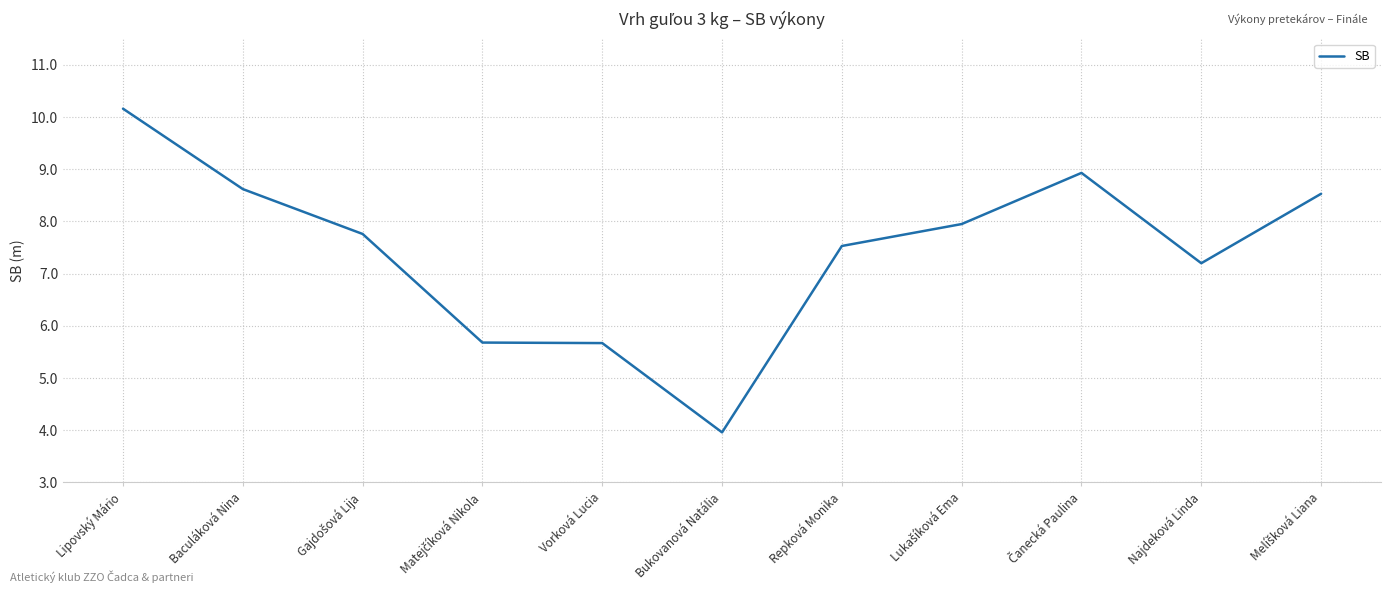

The chart shows a value of 4.0 at Bukovanová Natália. True or false?

True